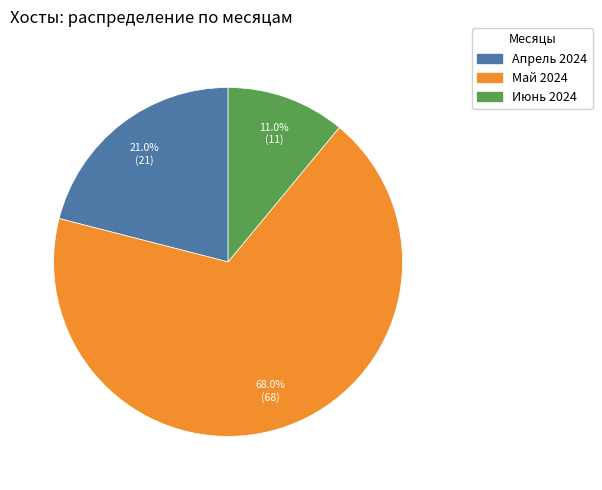

Is there a majority slice in this chart?

Yes